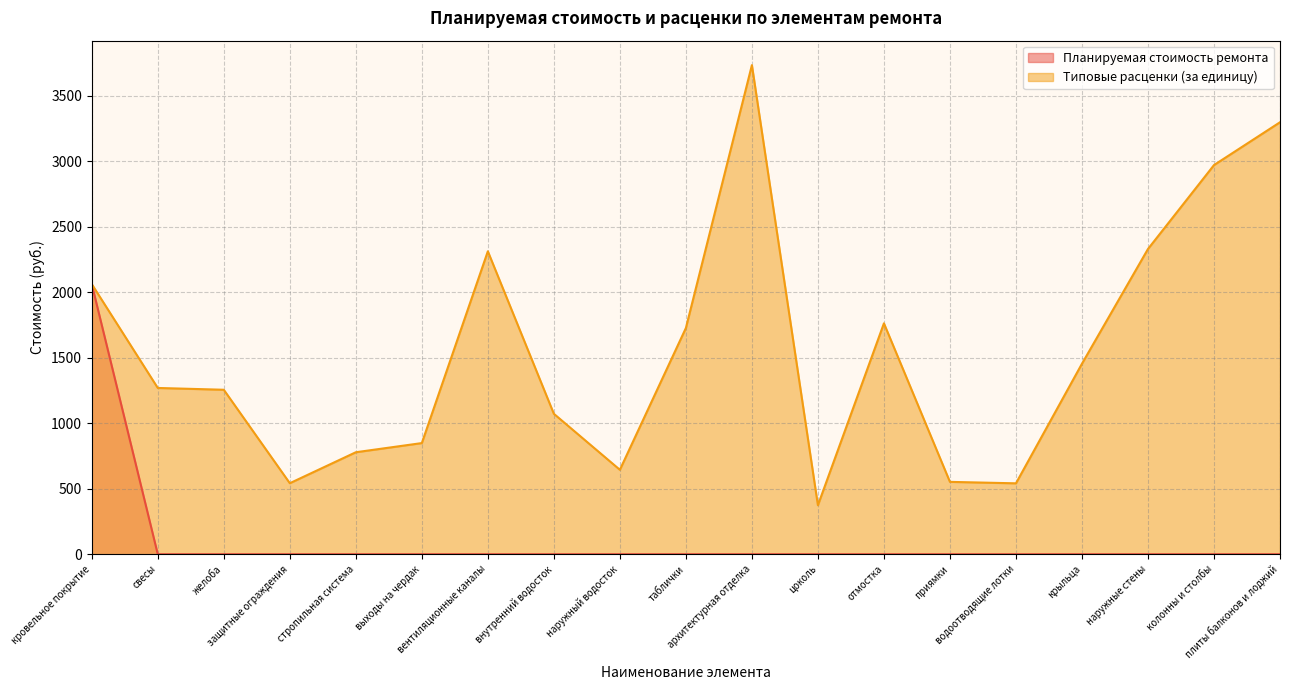

At защитные ограждения, list the series in order from largest to smallest.

Типовые расценки (за единицу), Планируемая стоимость ремонта